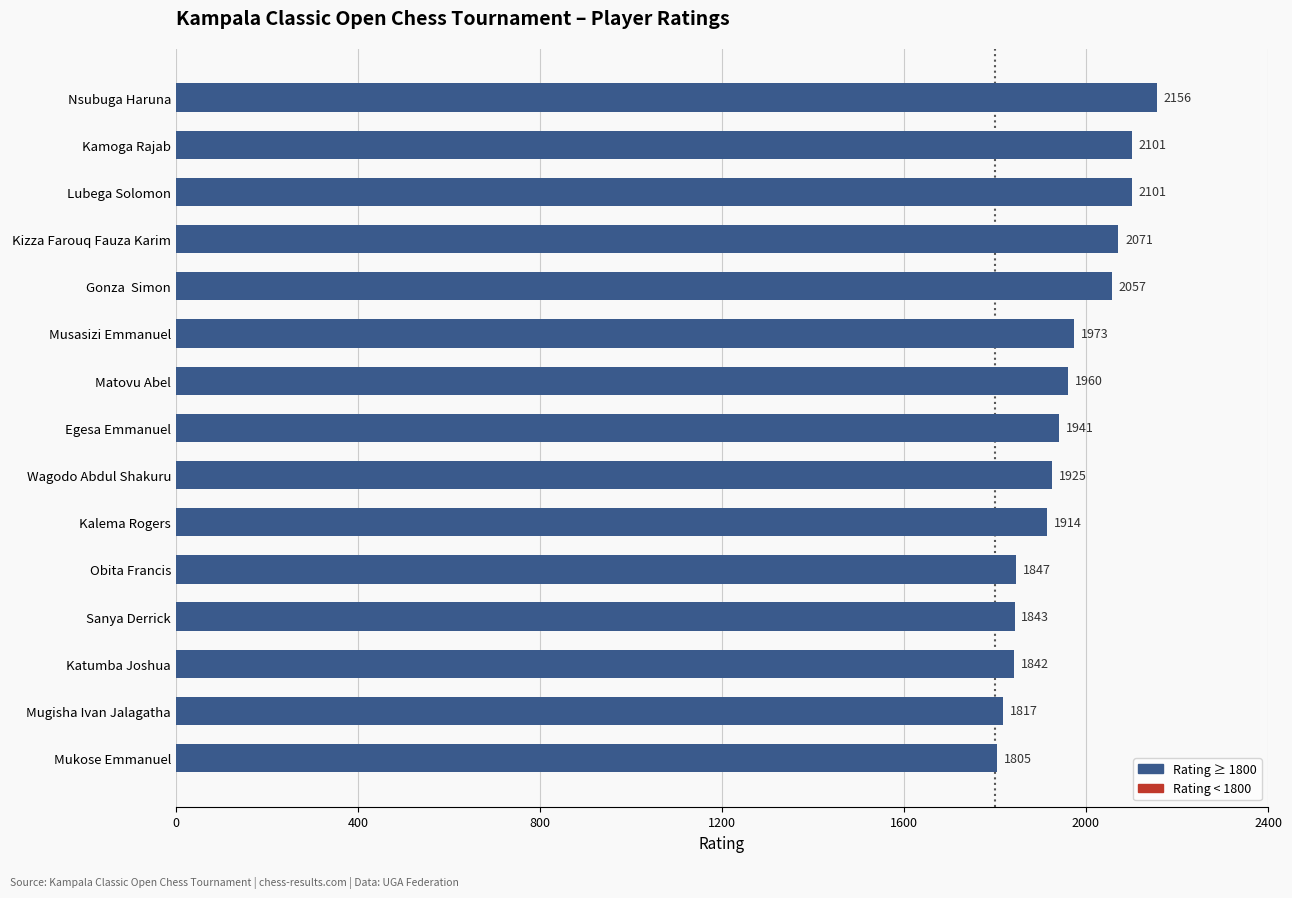

What is the greatest value displayed?

2156